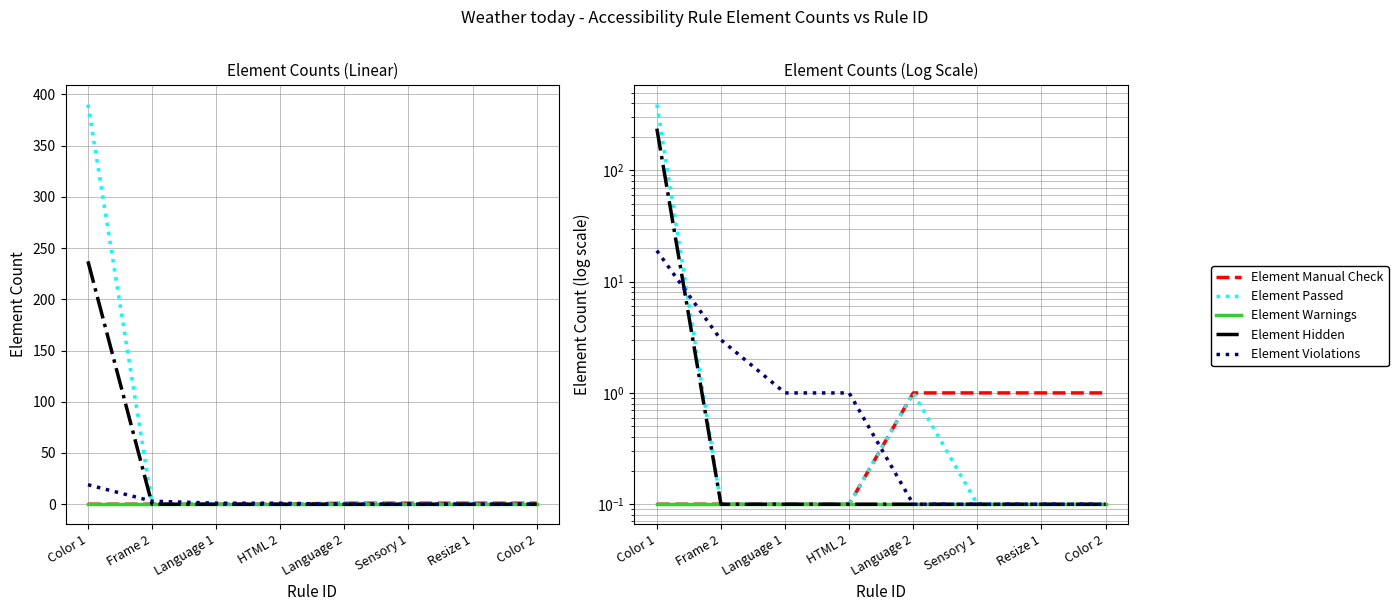

List the series in order of their peak value, lowest first.

Element Warnings, Element Manual Check, Element Violations, Element Hidden, Element Passed